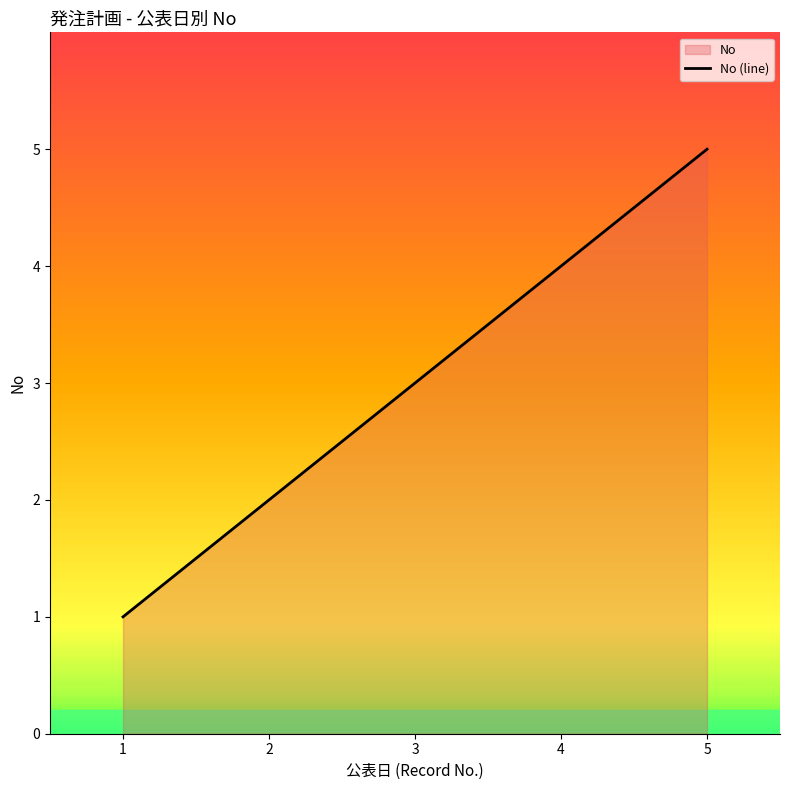

Which category has the highest value across all series?

5